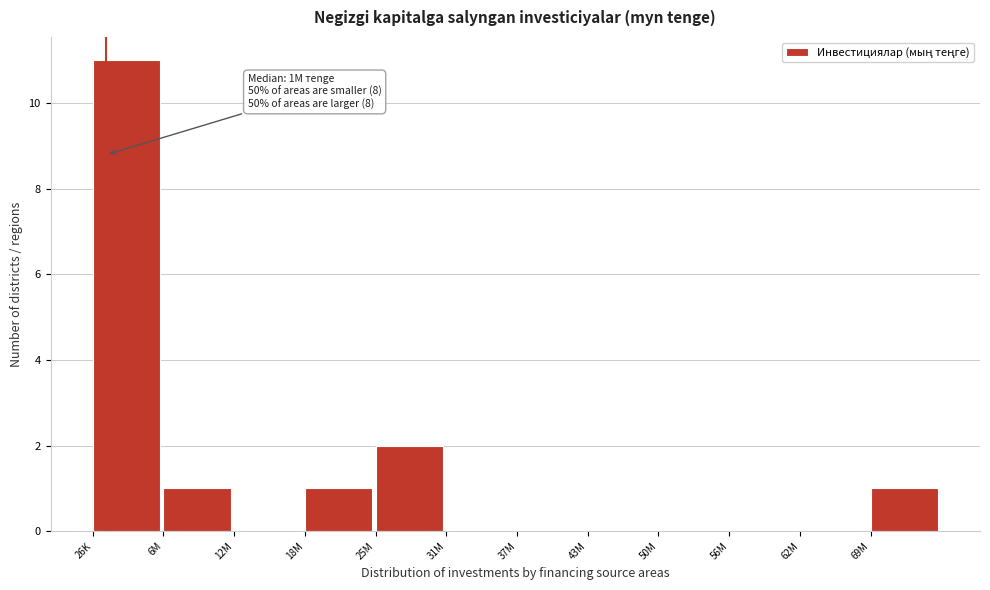

Reading left to right, list all the values displayed in this chart.

26K=11	6M=1	12M=0	18M=1	25M=2	31M=0	37M=0	43M=0	50M=0	56M=0	62M=0	69M=1